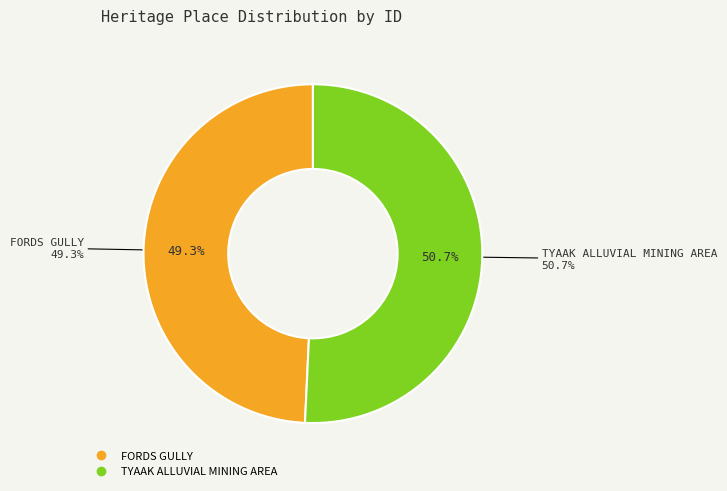

To the nearest percent, what is the average slice percentage?

50%